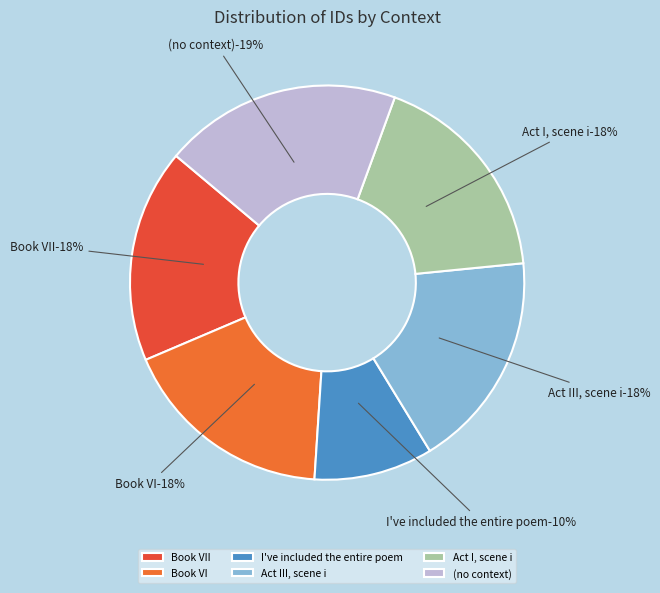

Which slice is the largest?

(no context)